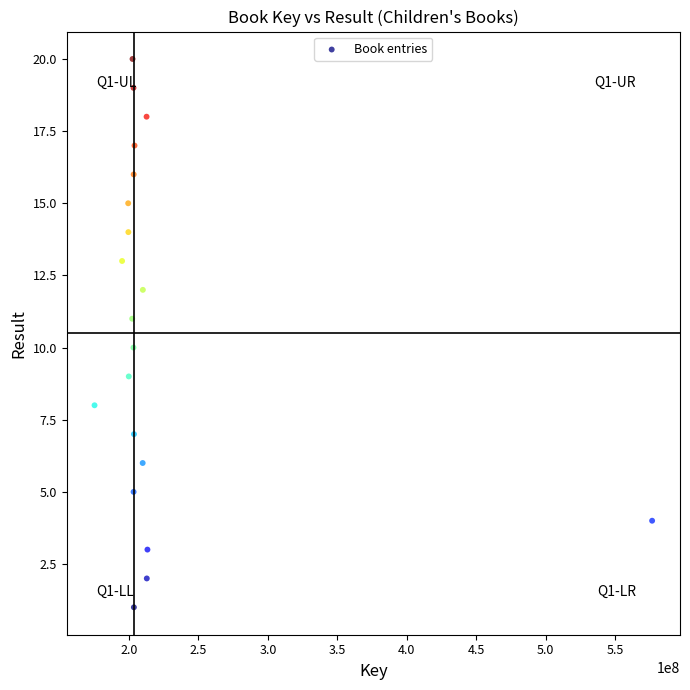

What is the range of X values (max minus min)?

401412801